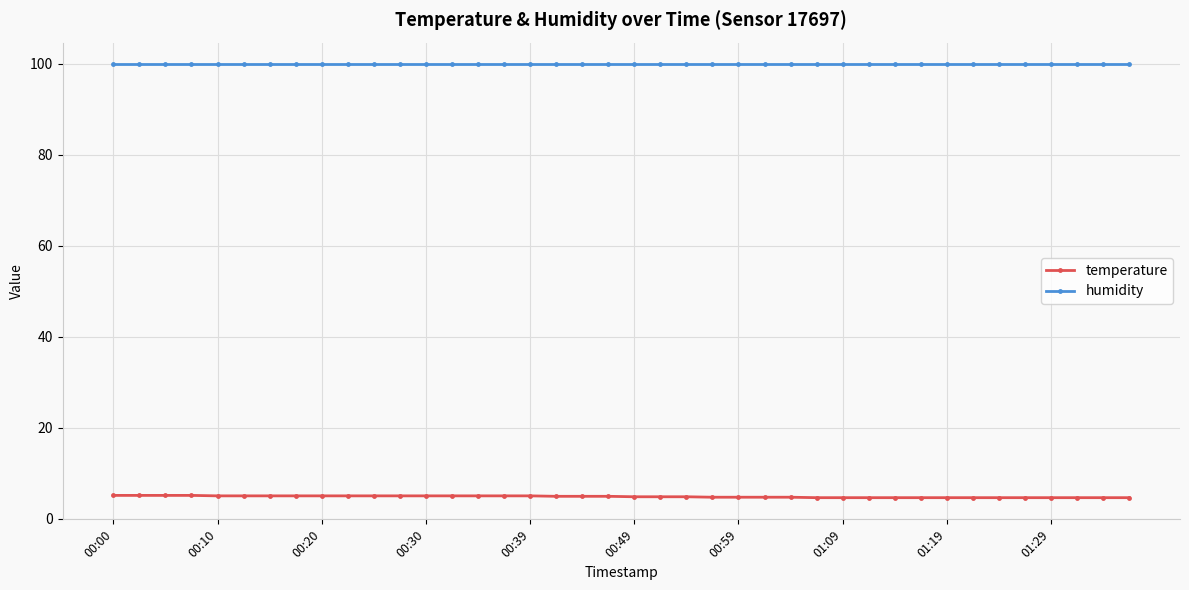

List the series in order of their overall mean, lowest first.

temperature, humidity